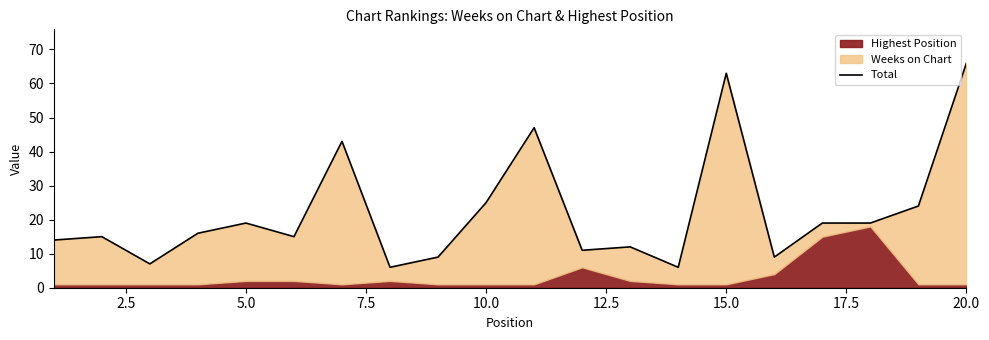

The value at 10 is 80. True or false?

False